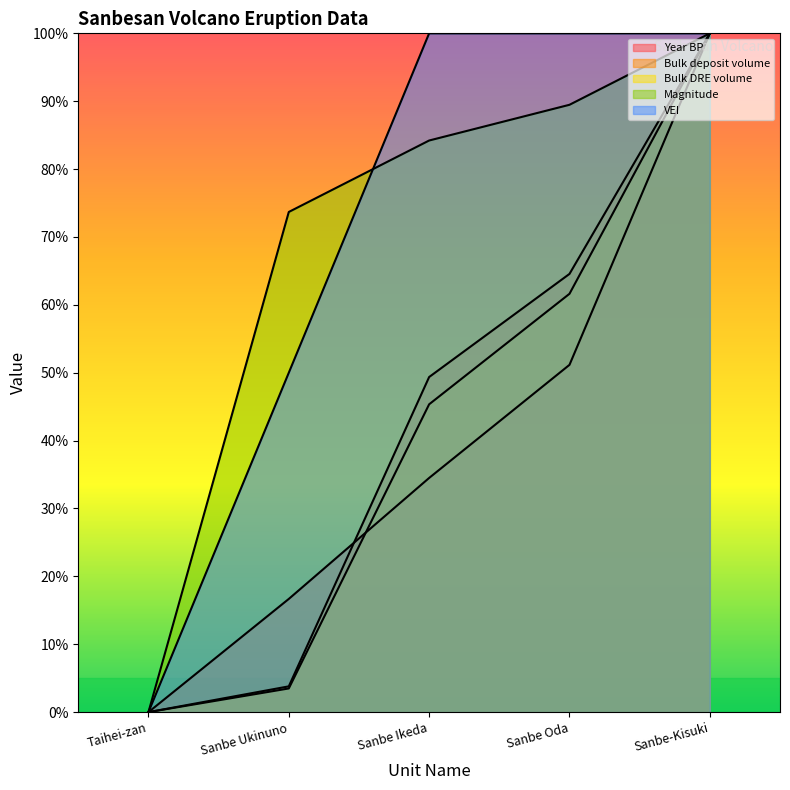

What is the label of the 4th point from the right?

Sanbe Ukinuno